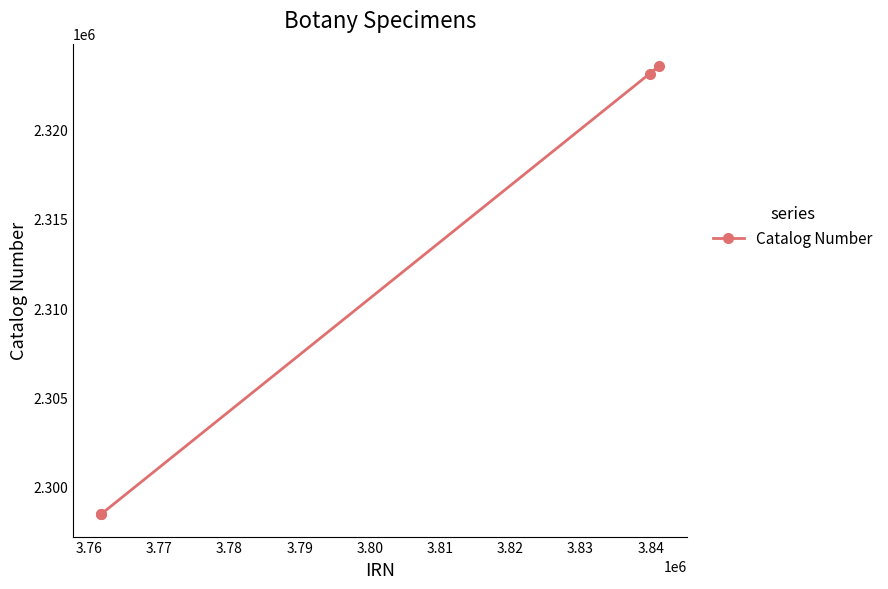

What is the difference between the maximum and second lowest values?

25093